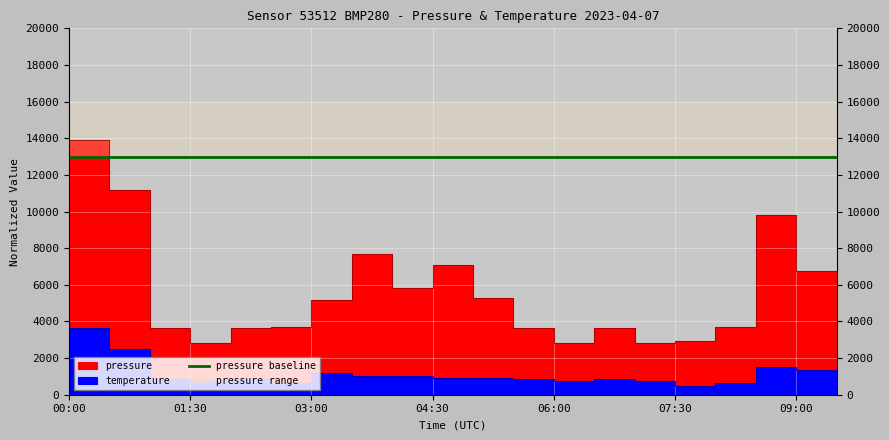

Which series changed the most between 04:00 and 05:30?

pressure